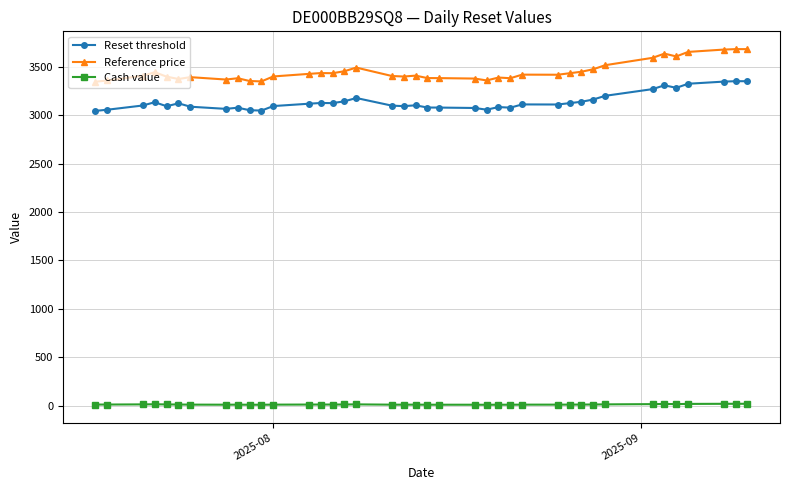

At how many categories does at least one series exceed 2461?

39